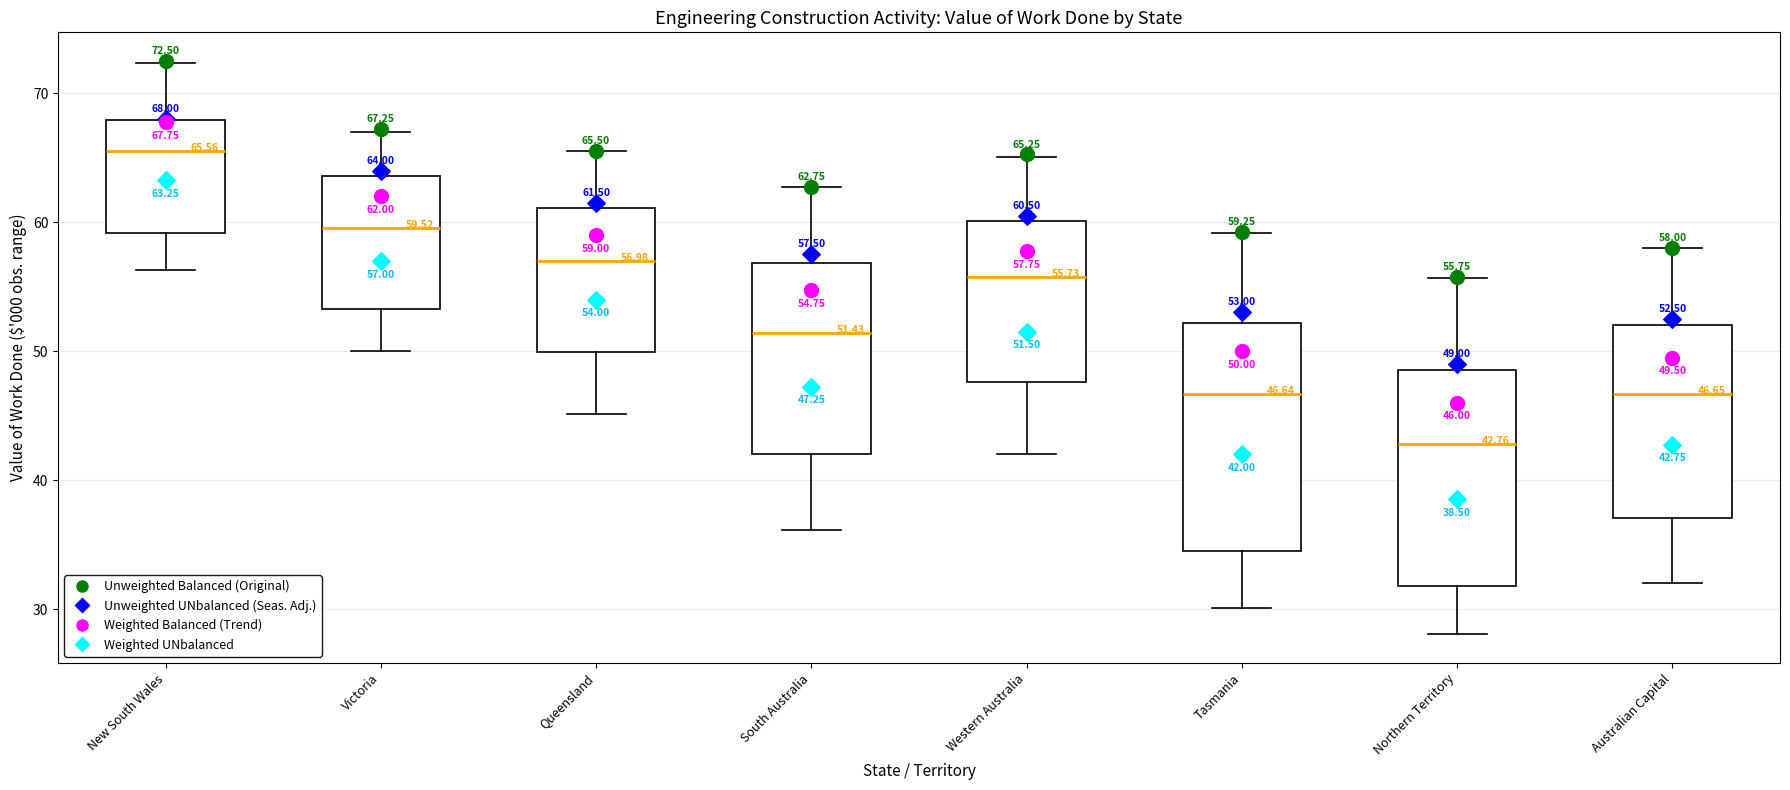

Which box has the highest median line?

New South Wales